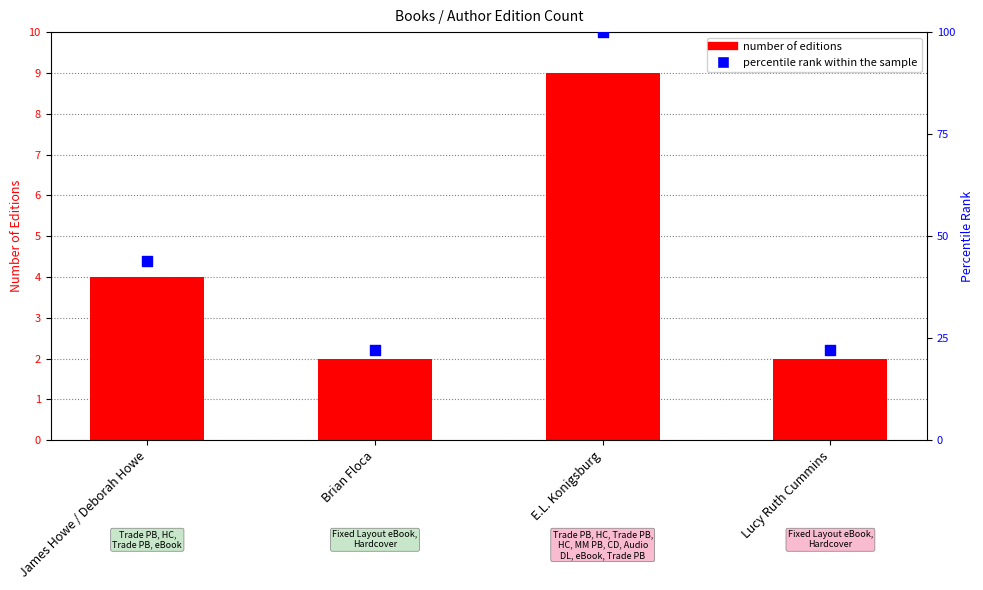

What is the total value across all series at James Howe / Deborah Howe?

48